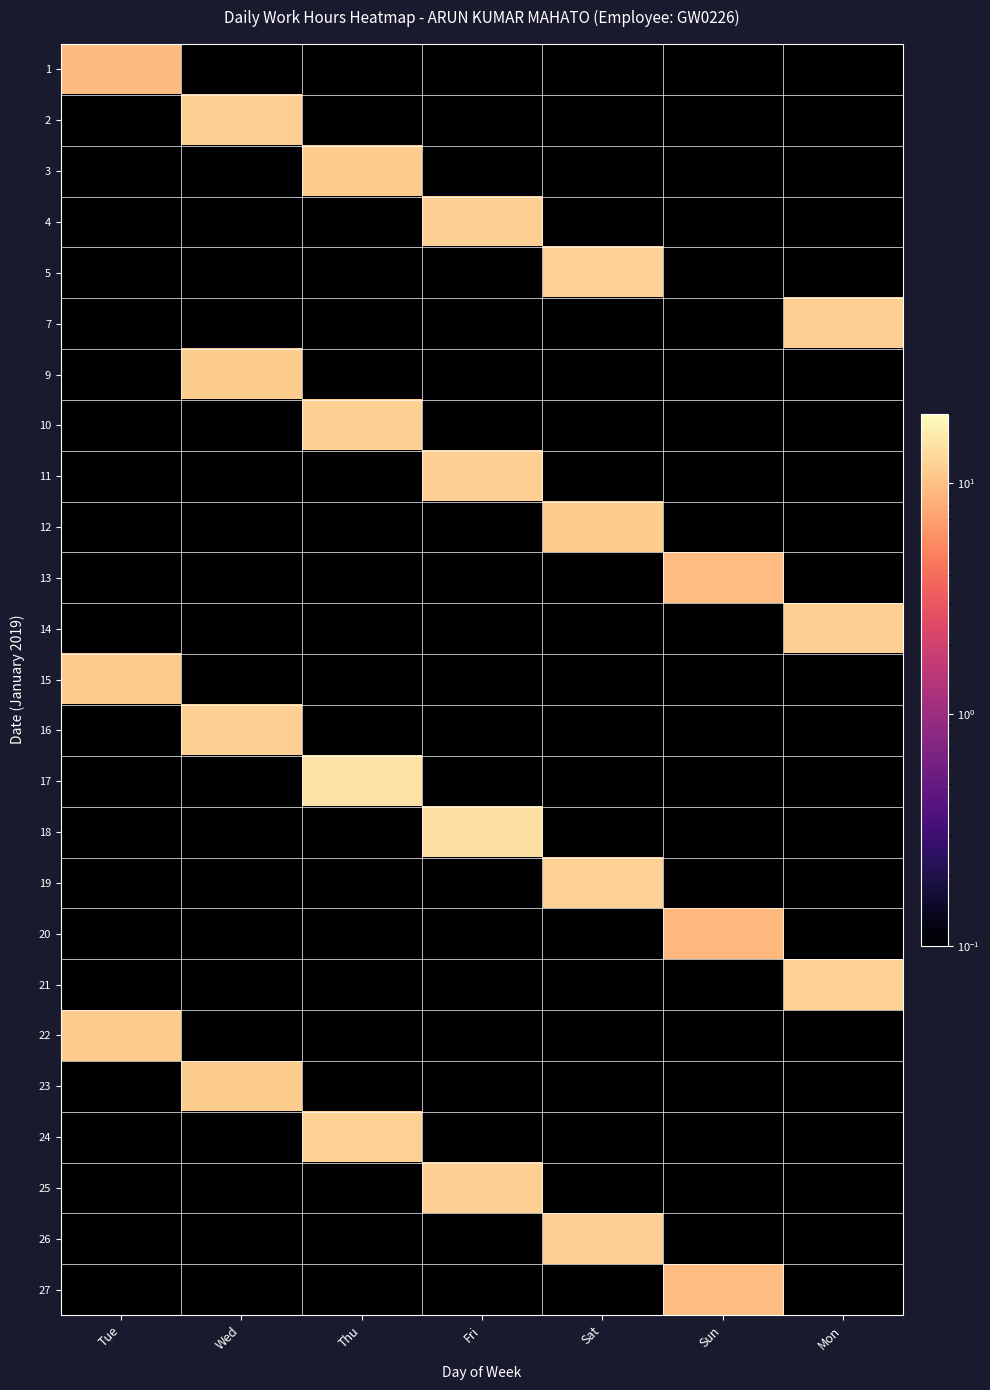

Reading right to left, what are all the values shown in this chart?

1: Mon=0.0	Sun=0.0	Sat=0.0	Fri=0.0	Thu=0.0	Wed=0.0	Tue=9.4
2: Mon=0.0	Sun=0.0	Sat=0.0	Fri=0.0	Thu=0.0	Wed=11.8	Tue=0.0
3: Mon=0.0	Sun=0.0	Sat=0.0	Fri=0.0	Thu=11.6	Wed=0.0	Tue=0.0
4: Mon=0.0	Sun=0.0	Sat=0.0	Fri=11.9	Thu=0.0	Wed=0.0	Tue=0.0
5: Mon=0.0	Sun=0.0	Sat=11.9	Fri=0.0	Thu=0.0	Wed=0.0	Tue=0.0
7: Mon=11.8	Sun=0.0	Sat=0.0	Fri=0.0	Thu=0.0	Wed=0.0	Tue=0.0
9: Mon=0.0	Sun=0.0	Sat=0.0	Fri=0.0	Thu=0.0	Wed=11.6	Tue=0.0
10: Mon=0.0	Sun=0.0	Sat=0.0	Fri=0.0	Thu=11.7	Wed=0.0	Tue=0.0
11: Mon=0.0	Sun=0.0	Sat=0.0	Fri=11.9	Thu=0.0	Wed=0.0	Tue=0.0
12: Mon=0.0	Sun=0.0	Sat=11.6	Fri=0.0	Thu=0.0	Wed=0.0	Tue=0.0
13: Mon=0.0	Sun=9.5	Sat=0.0	Fri=0.0	Thu=0.0	Wed=0.0	Tue=0.0
14: Mon=11.7	Sun=0.0	Sat=0.0	Fri=0.0	Thu=0.0	Wed=0.0	Tue=0.0
15: Mon=0.0	Sun=0.0	Sat=0.0	Fri=0.0	Thu=0.0	Wed=0.0	Tue=11.0
16: Mon=0.0	Sun=0.0	Sat=0.0	Fri=0.0	Thu=0.0	Wed=11.8	Tue=0.0
17: Mon=0.0	Sun=0.0	Sat=0.0	Fri=0.0	Thu=14.7	Wed=0.0	Tue=0.0
18: Mon=0.0	Sun=0.0	Sat=0.0	Fri=14.2	Thu=0.0	Wed=0.0	Tue=0.0
19: Mon=0.0	Sun=0.0	Sat=11.9	Fri=0.0	Thu=0.0	Wed=0.0	Tue=0.0
20: Mon=0.0	Sun=8.9	Sat=0.0	Fri=0.0	Thu=0.0	Wed=0.0	Tue=0.0
21: Mon=12.0	Sun=0.0	Sat=0.0	Fri=0.0	Thu=0.0	Wed=0.0	Tue=0.0
22: Mon=0.0	Sun=0.0	Sat=0.0	Fri=0.0	Thu=0.0	Wed=0.0	Tue=11.4
23: Mon=0.0	Sun=0.0	Sat=0.0	Fri=0.0	Thu=0.0	Wed=11.6	Tue=0.0
24: Mon=0.0	Sun=0.0	Sat=0.0	Fri=0.0	Thu=12.0	Wed=0.0	Tue=0.0
25: Mon=0.0	Sun=0.0	Sat=0.0	Fri=11.8	Thu=0.0	Wed=0.0	Tue=0.0
26: Mon=0.0	Sun=0.0	Sat=11.9	Fri=0.0	Thu=0.0	Wed=0.0	Tue=0.0
27: Mon=0.0	Sun=9.8	Sat=0.0	Fri=0.0	Thu=0.0	Wed=0.0	Tue=0.0